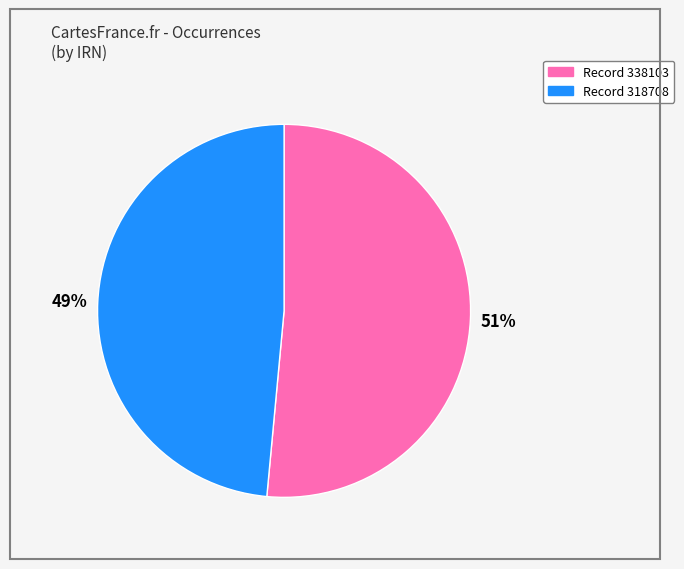

Is there any slice that represents more than half of the pie?

Yes